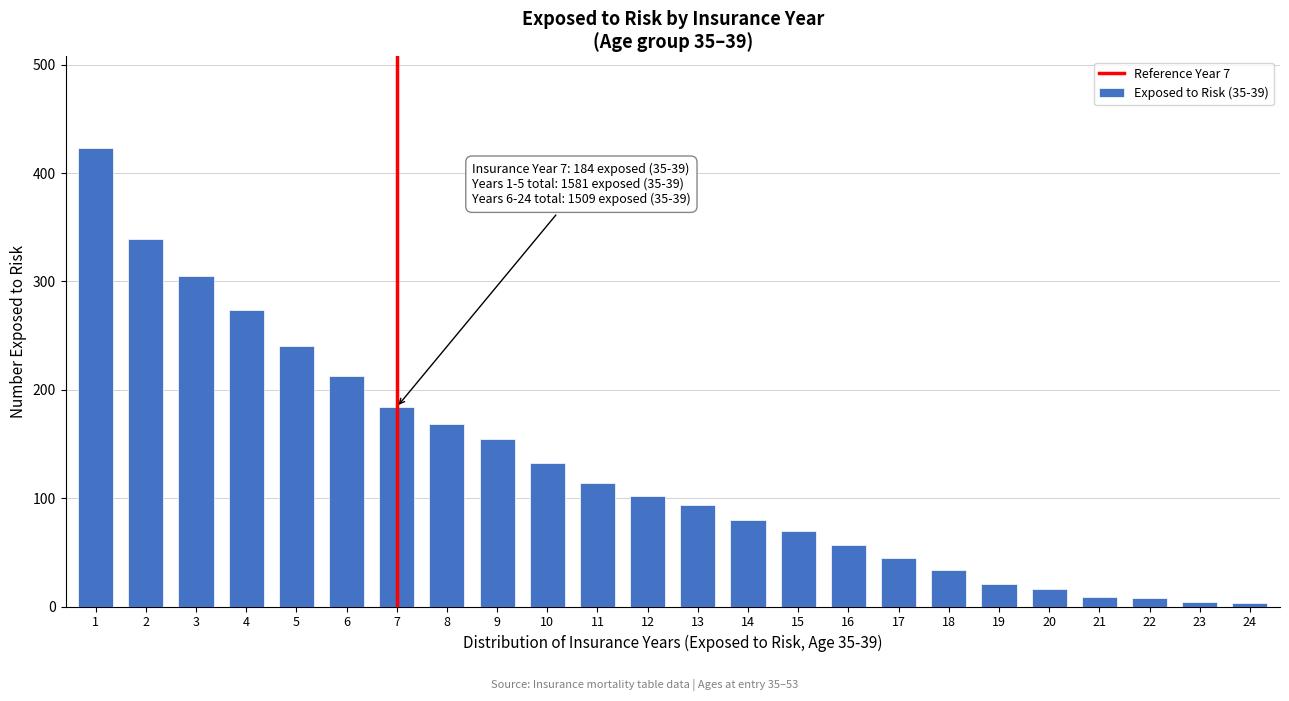

What is the difference between the maximum and minimum values?

420